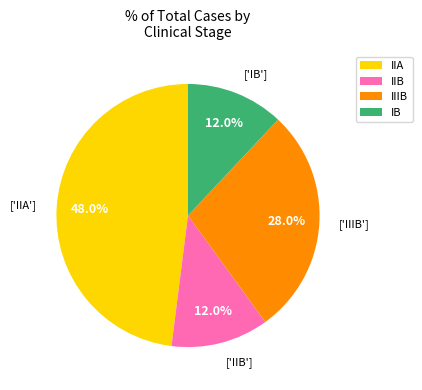

Count the number of slices in the pie.

4